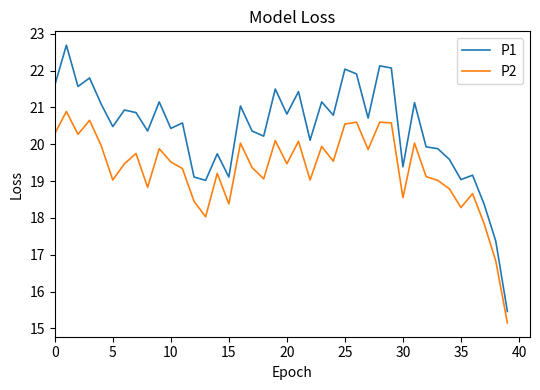

List the series in order of their peak value, highest first.

P1, P2